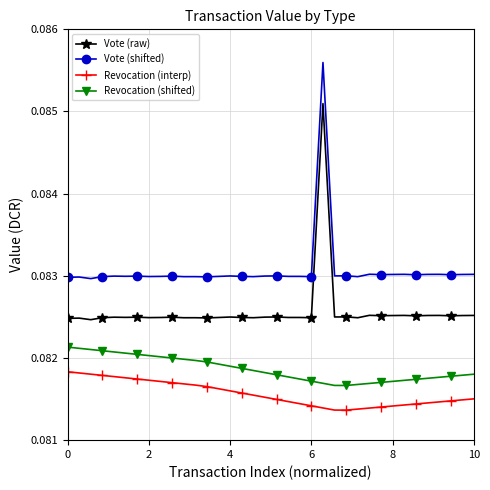

Which series has the largest total across all categories?

Vote (shifted)